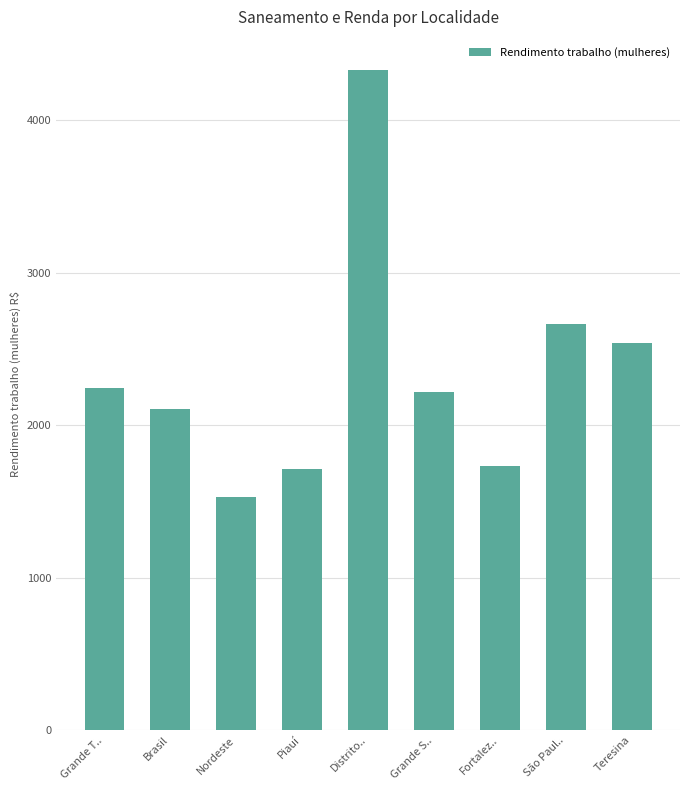

Where does the data first go above 2217?

Grande T..